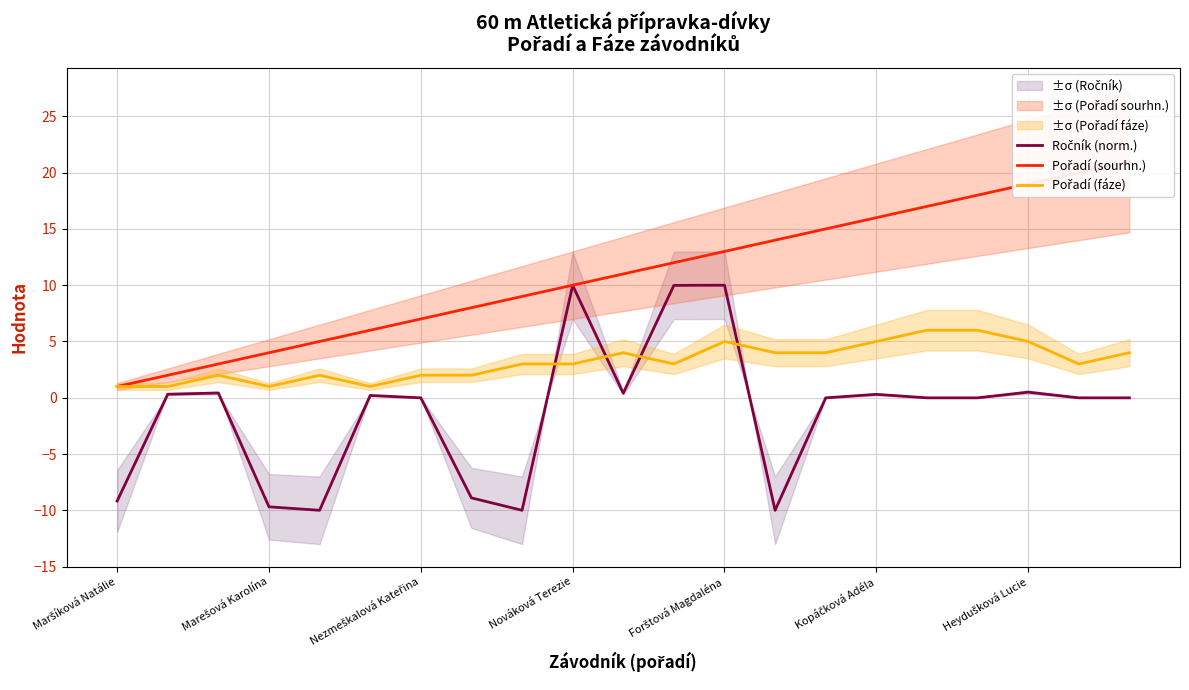

True or false: Pořadí (sourhn.) has more than 1 points higher than both neighbors.

False